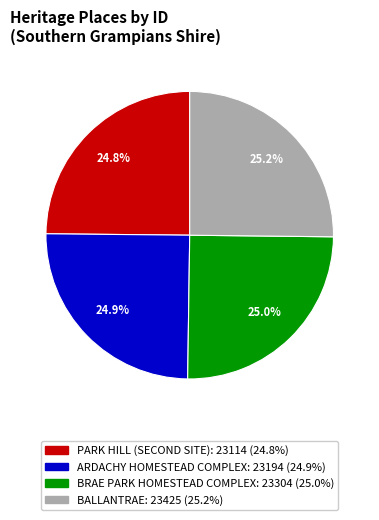

How many segments does this pie chart have?

4